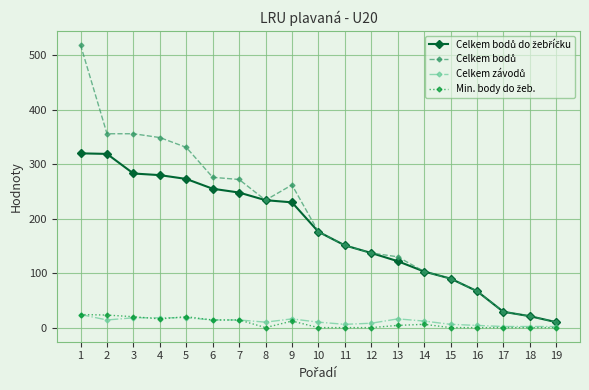

What is the greatest value displayed?

519